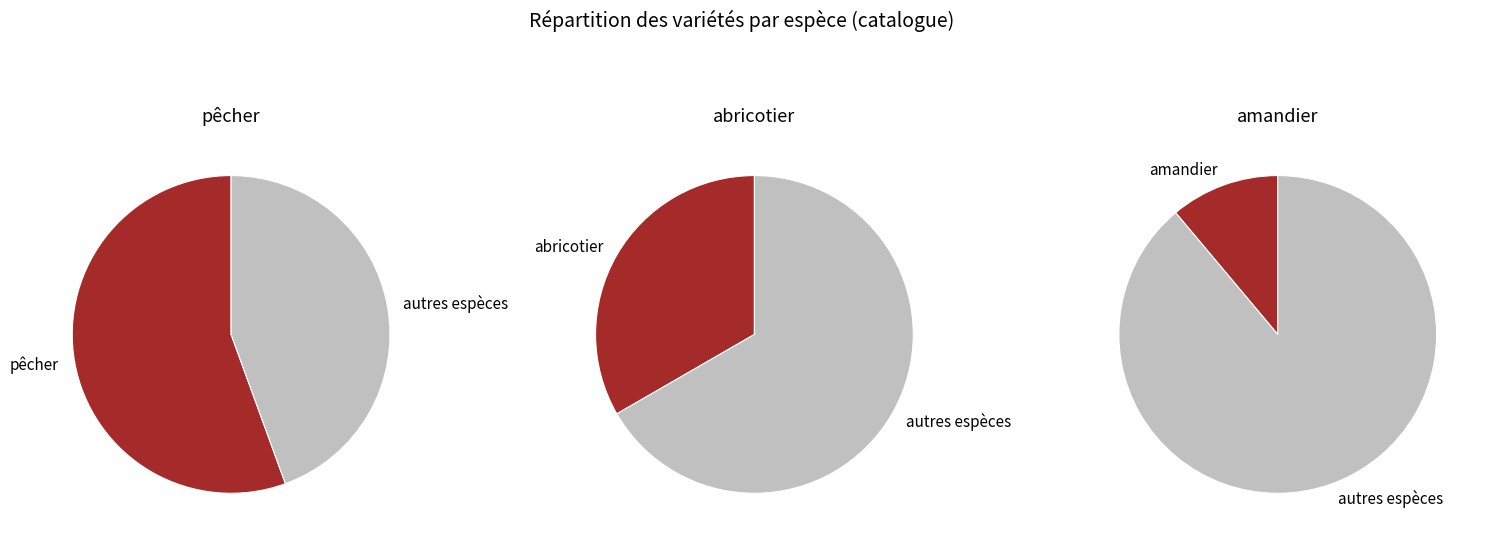

Rank the categories by value from highest to lowest.

pêcher, abricotier, amandier